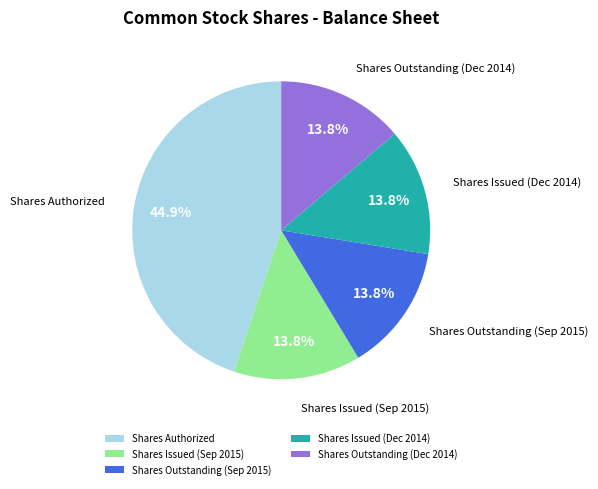

Which slice is the largest?

Shares Authorized